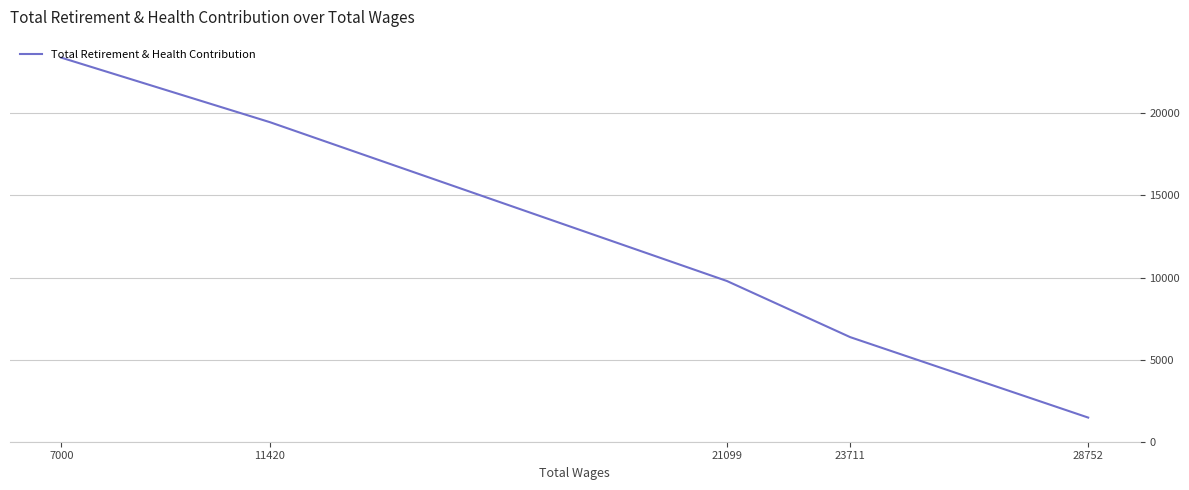

Which category has the lowest value across all series?

28752